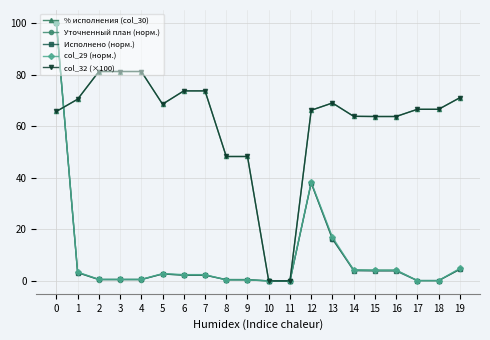

How many intersections are there between Уточненный план (норм.) and % исполнения (col_30)?

3